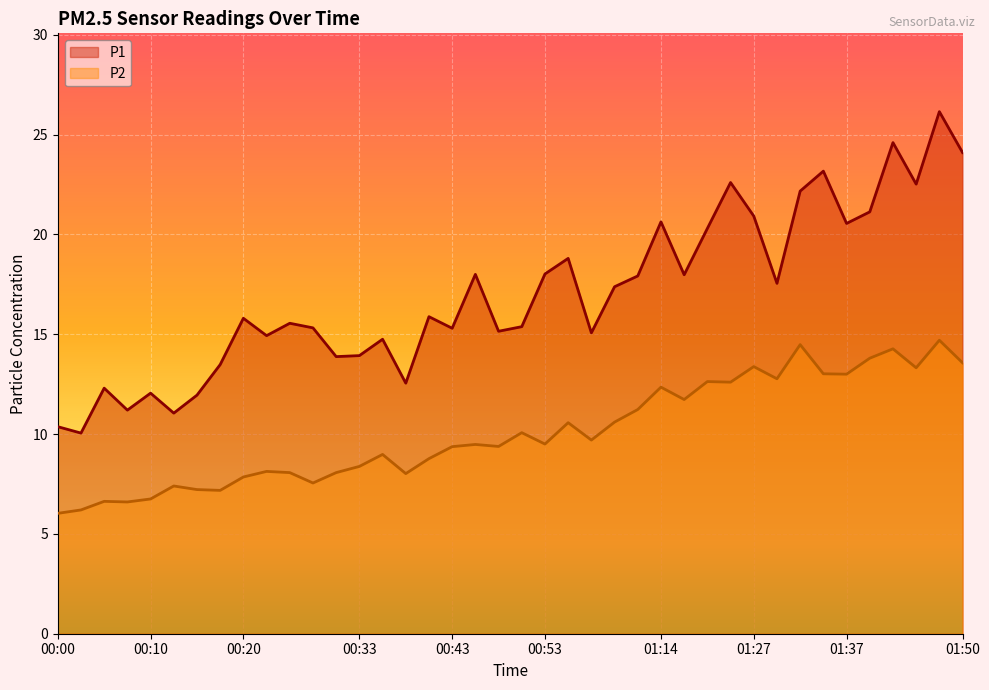

What is the spread (max minus min) of values at 00:38?

4.5